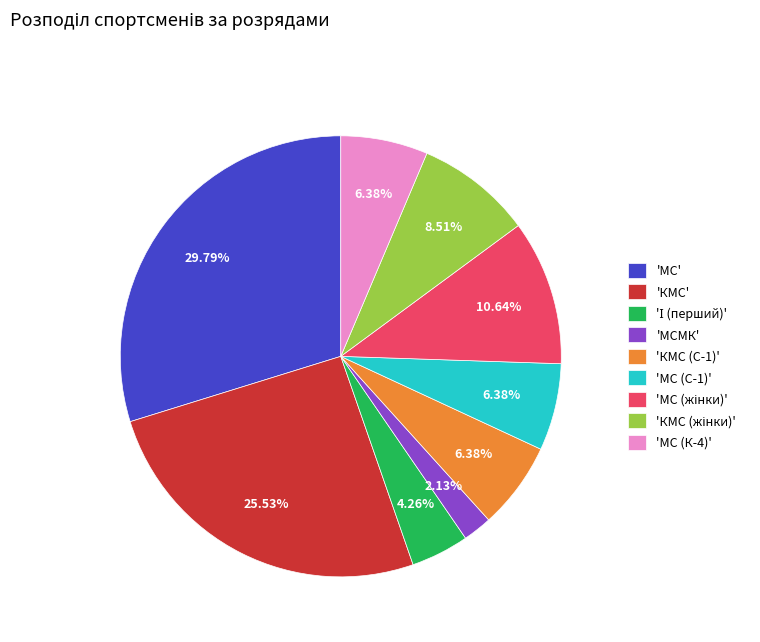

Is 'КМС' the majority of the pie?

No